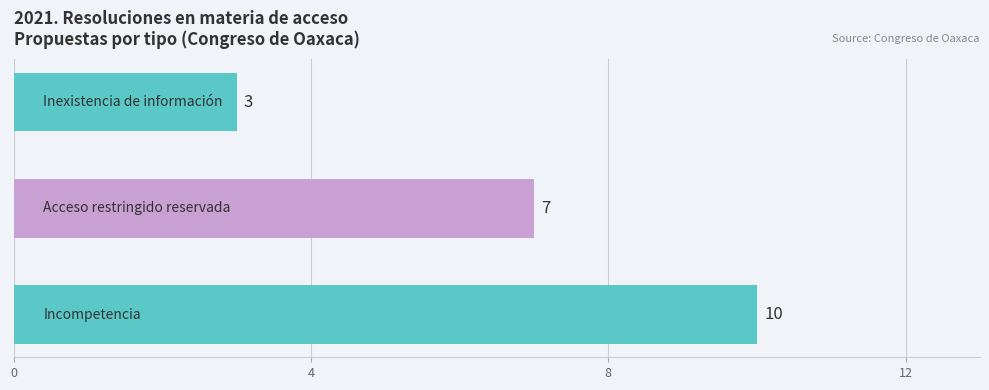

What is the difference between the maximum and second lowest values?

3